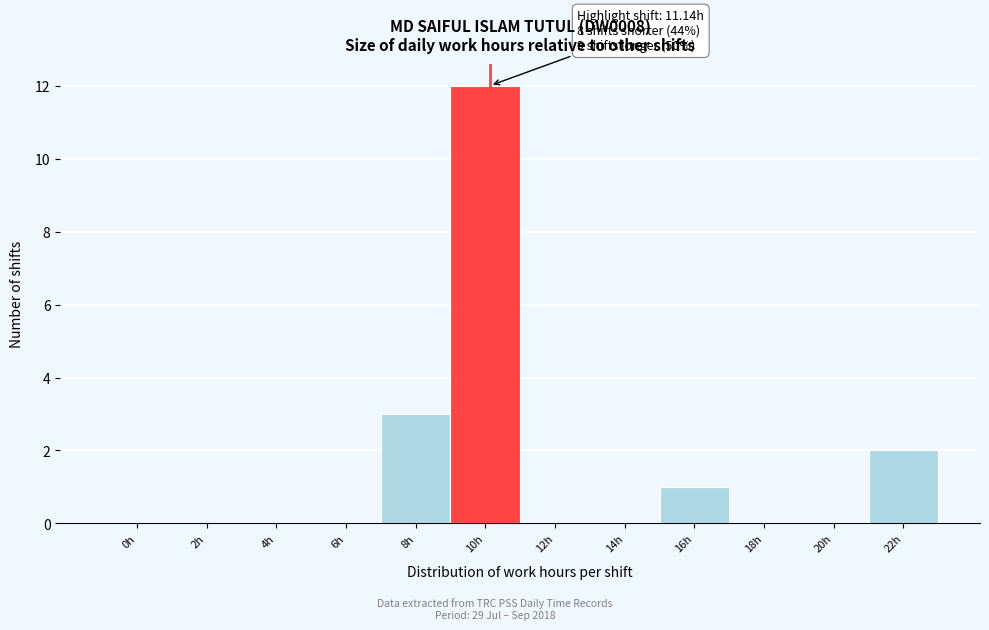

Reading right to left, transcribe all the data shown in this chart.

22h=2	20h=0	18h=0	16h=1	14h=0	12h=0	10h=12	8h=3	6h=0	4h=0	2h=0	0h=0